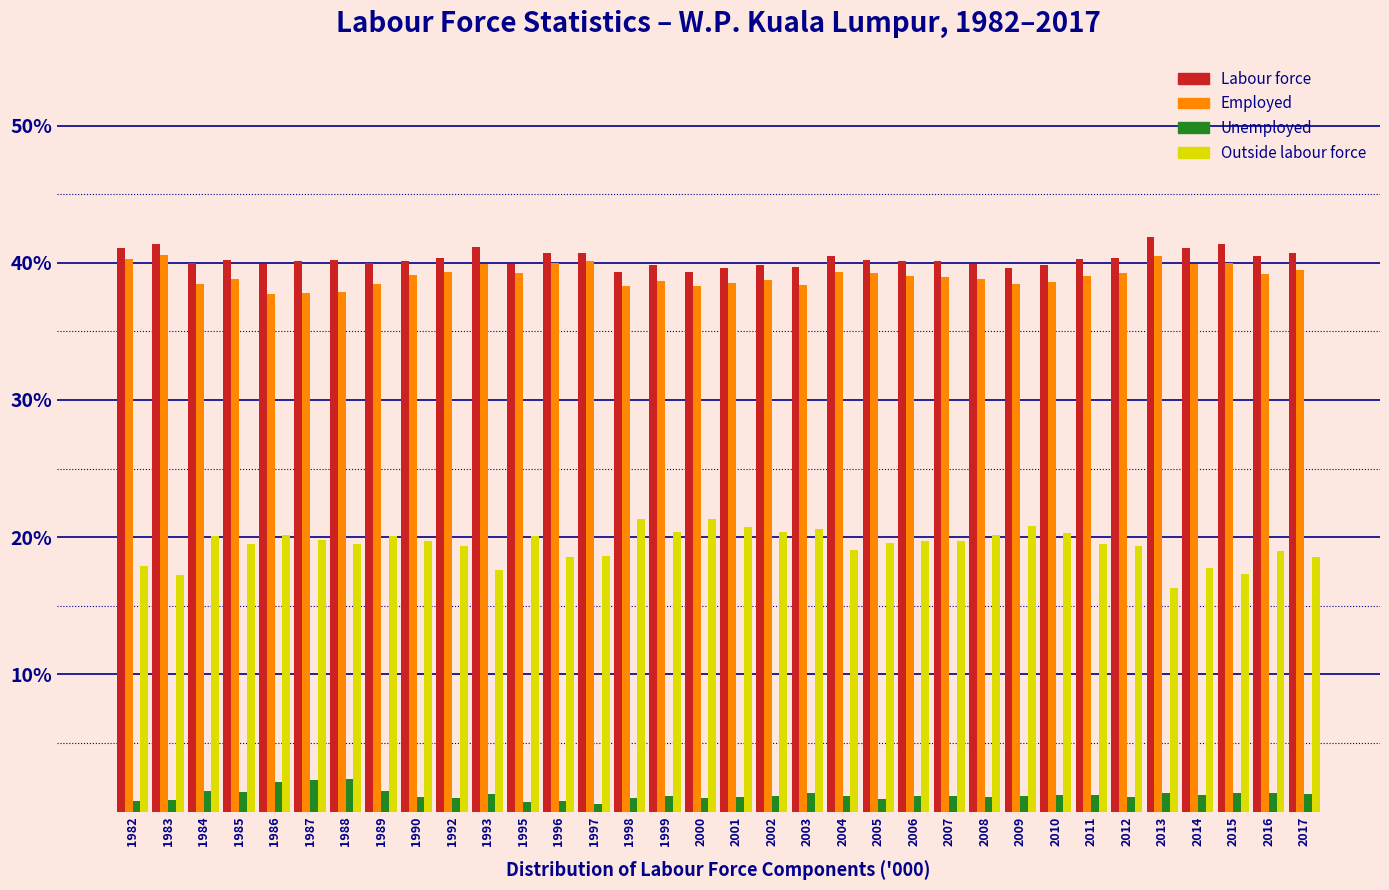

The Outside labour force series shows 6.1 at 2006. True or false?

False